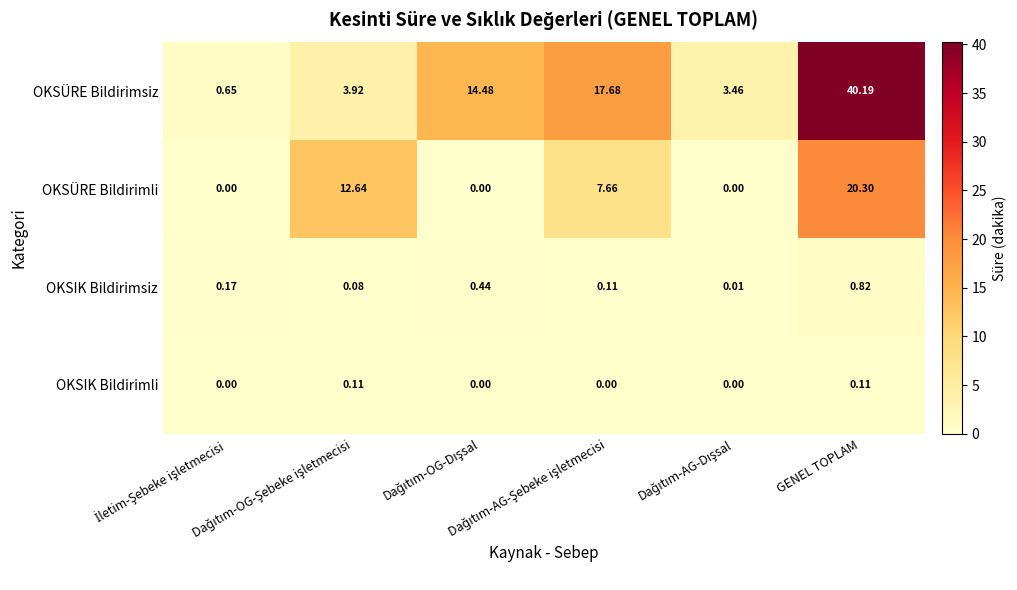

Which series has the widest spread of values?

OKSÜRE Bildirimsiz